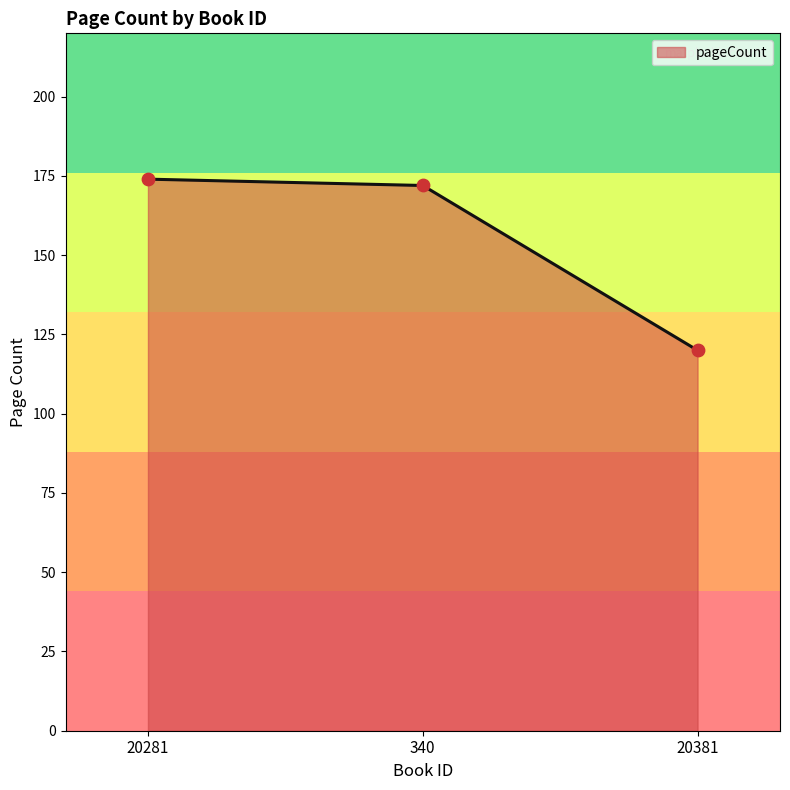

What is the change in value from 20281 to 340?

-2